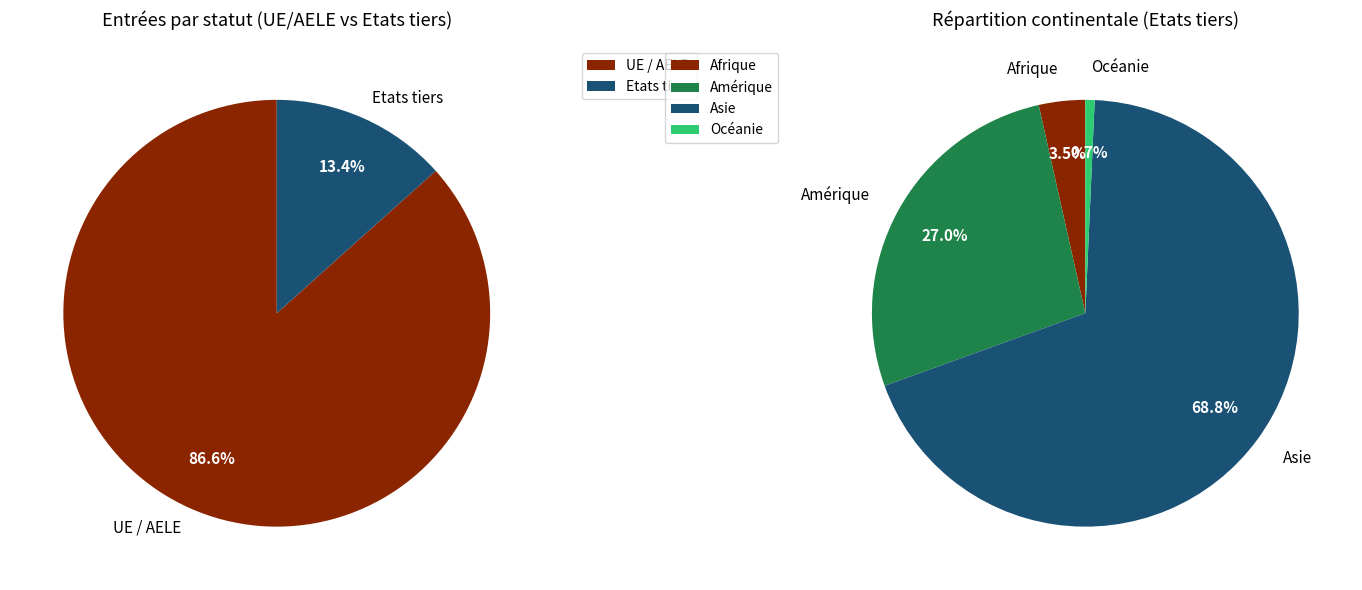

Is the sum of Amérique and UE / AELE greater than half?

Yes